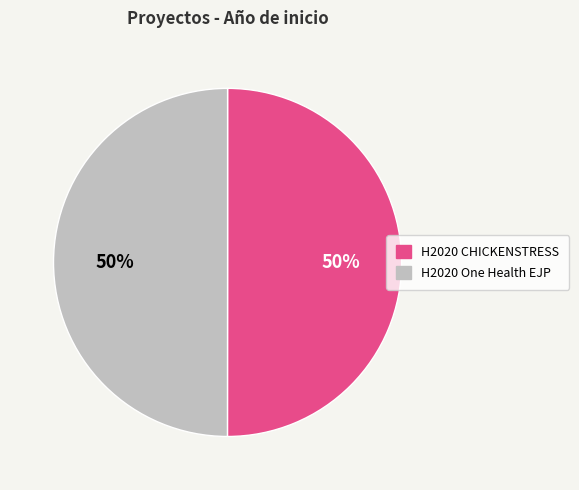

To the nearest percent, what is the average slice percentage?

50%